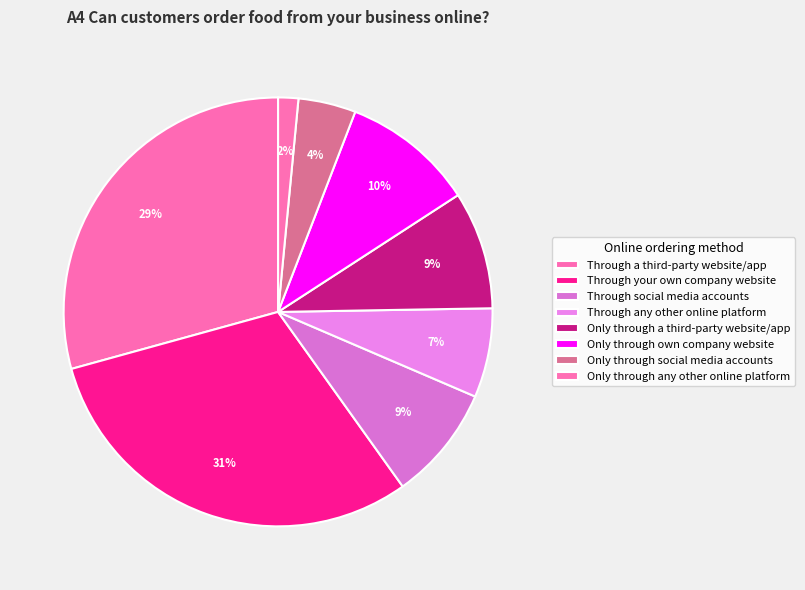

How many slices are in this pie chart?

8